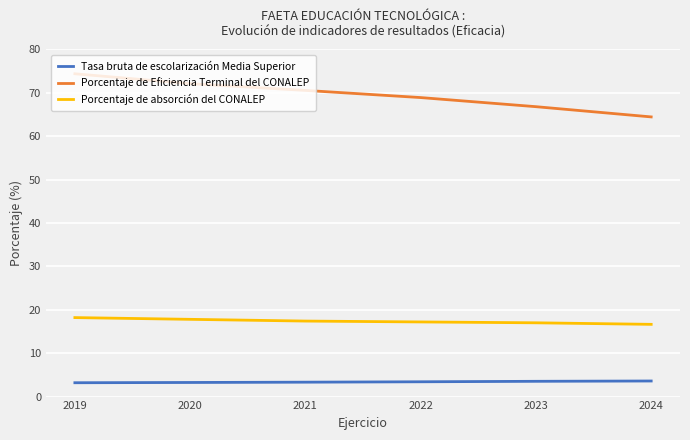

List the series in order of their peak value, highest first.

Porcentaje de Eficiencia Terminal del CONALEP, Porcentaje de absorción del CONALEP, Tasa bruta de escolarización Media Superior